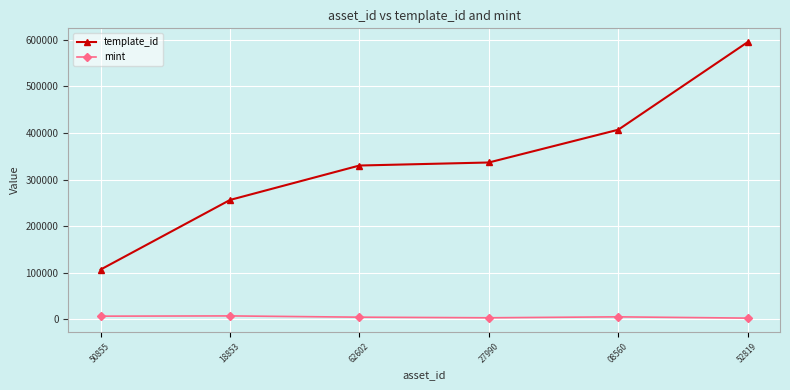

Does the chart have visible grid lines?

Yes